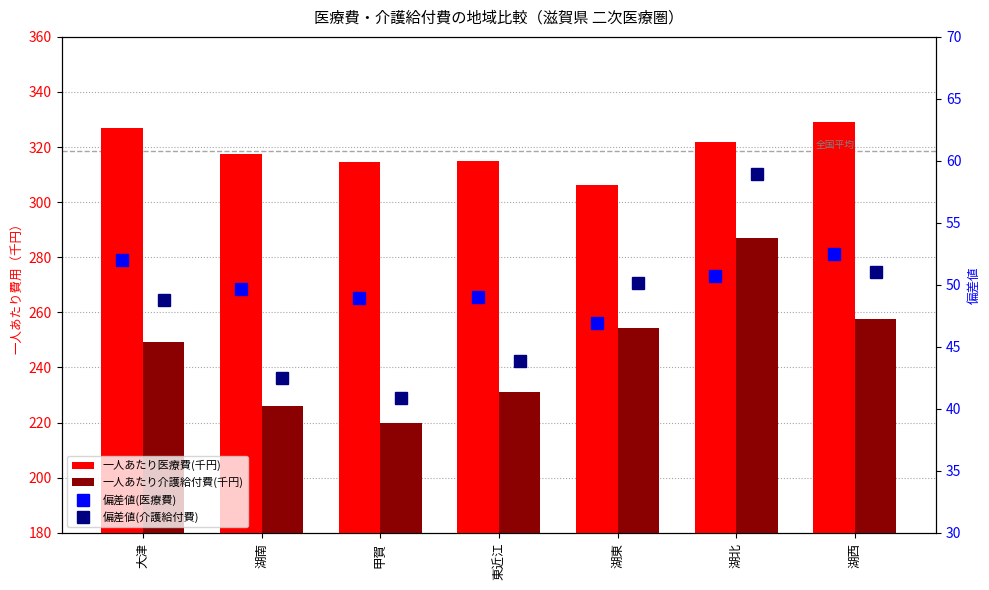

Rank the categories by 偏差値(医療費) value from lowest to highest.

湖東, 甲賀, 東近江, 湖南, 湖北, 大津, 湖西